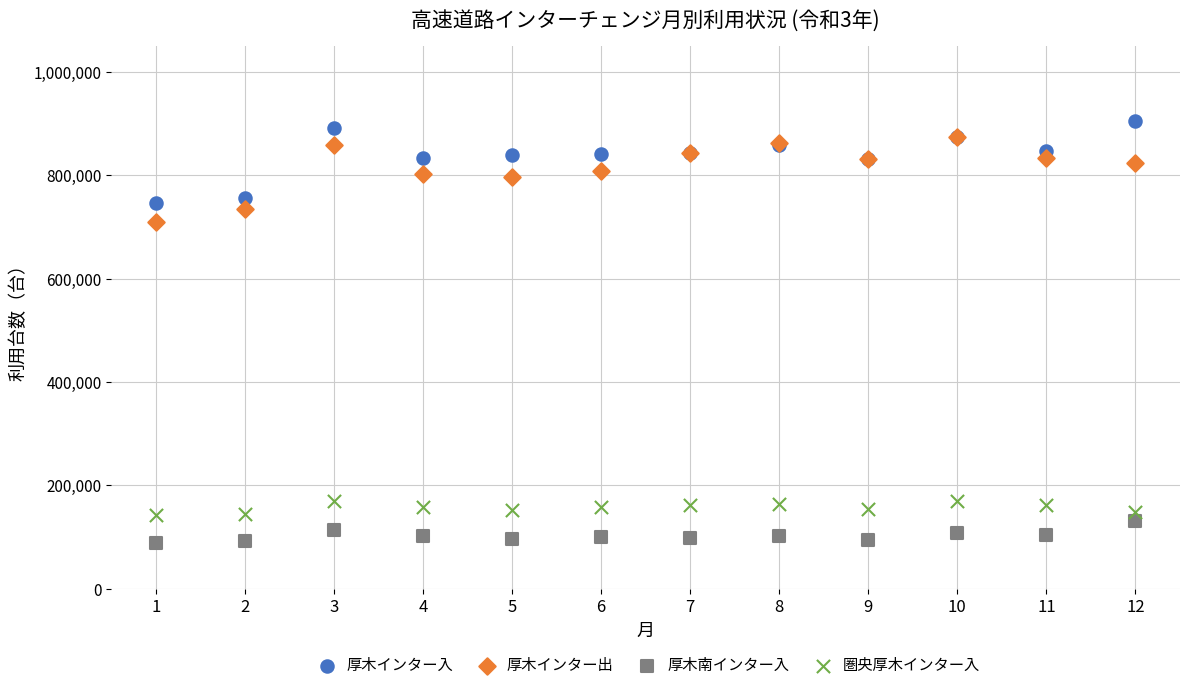

What are all the series names shown in the legend?

厚木インター入, 厚木インター出, 厚木南インター入, 圏央厚木インター入